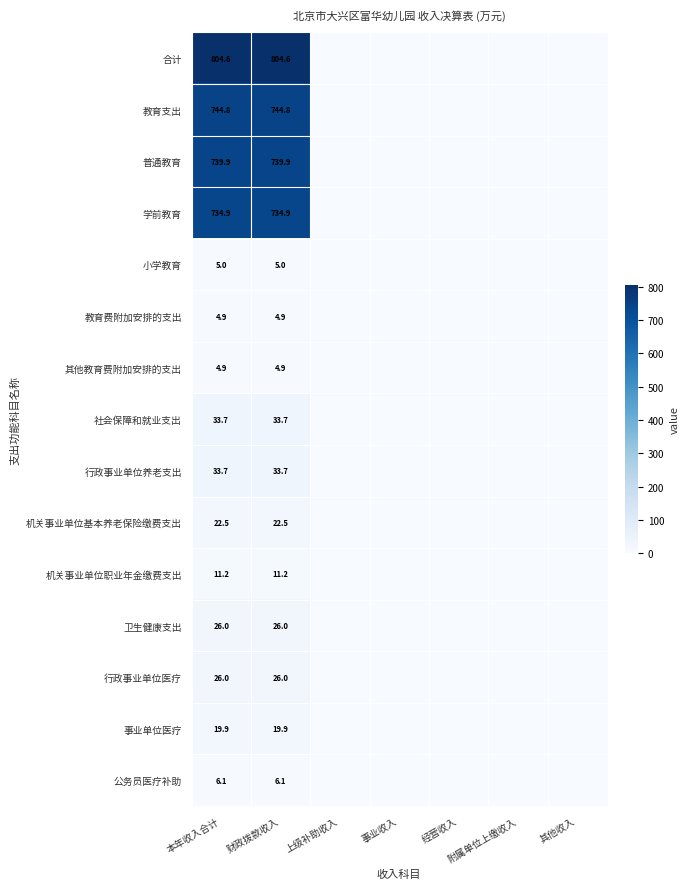

The value of 合计 at 财政拨款收入 is 804.6. True or false?

True